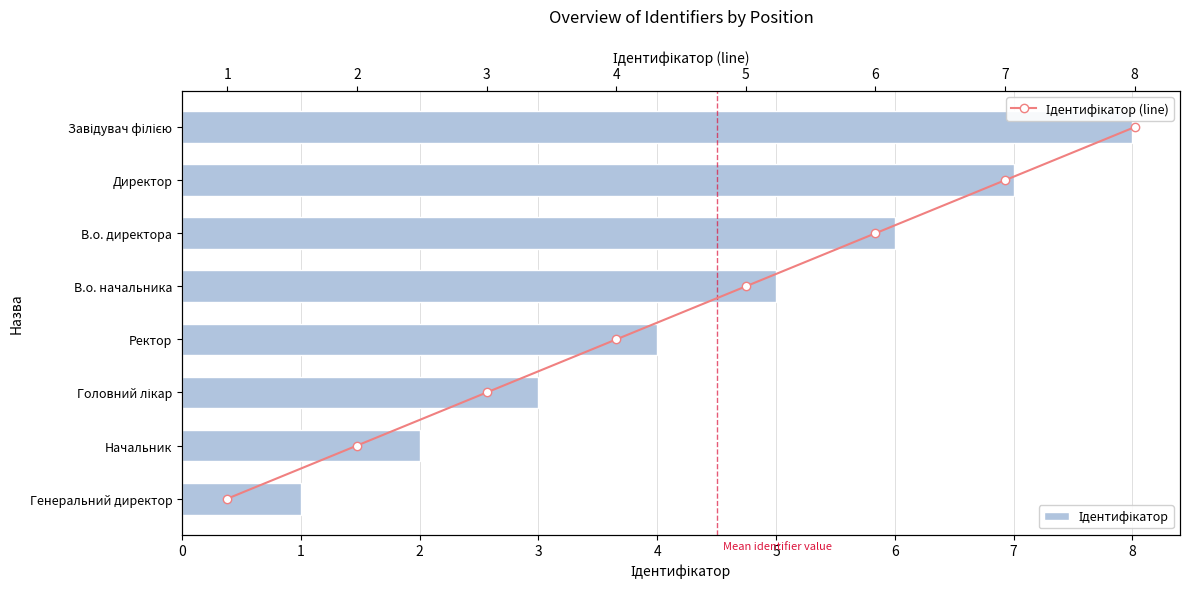

How many data points does each series have?

8